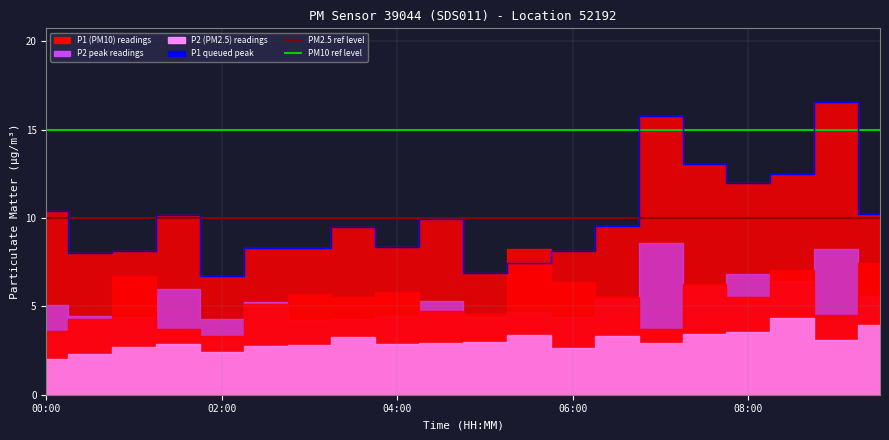

How many interior local valleys does the P1 series have?

6